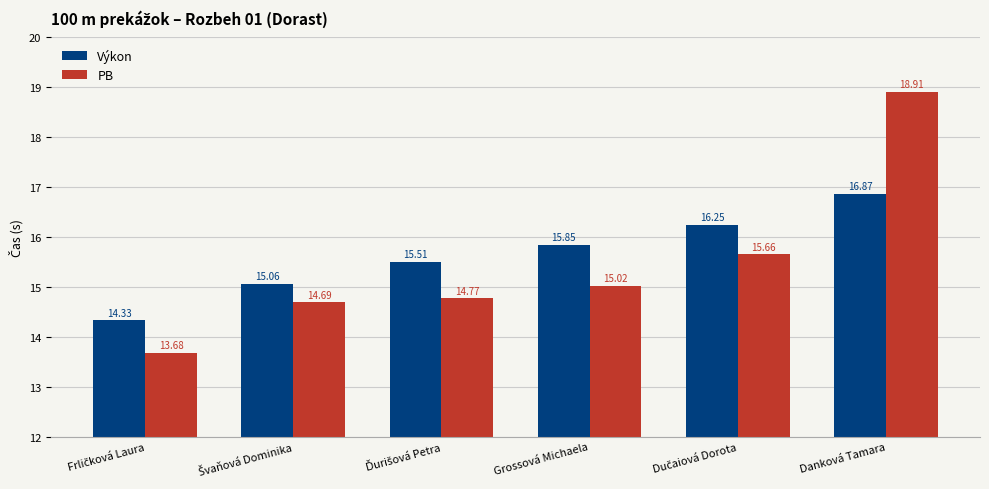

What is the label of the 3rd bar from the right?

Grossová Michaela